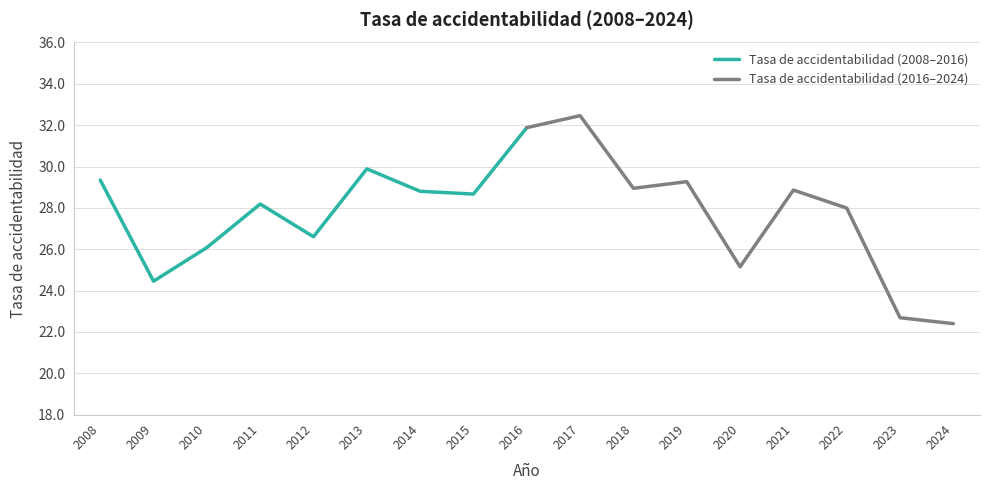

How many interior local peaks does the Tasa de accidentabilidad (2008–2016) series have?

2